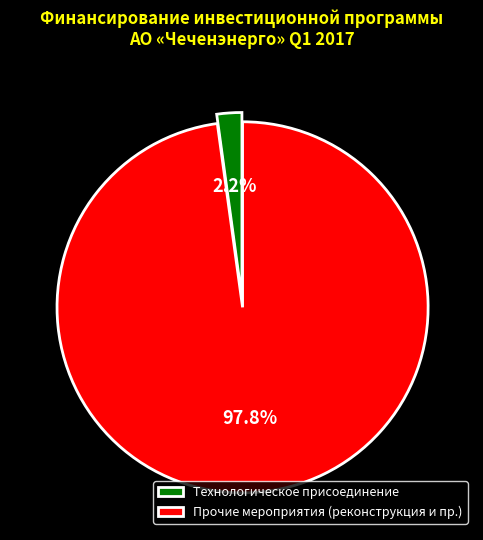

How many slices are in this pie chart?

2